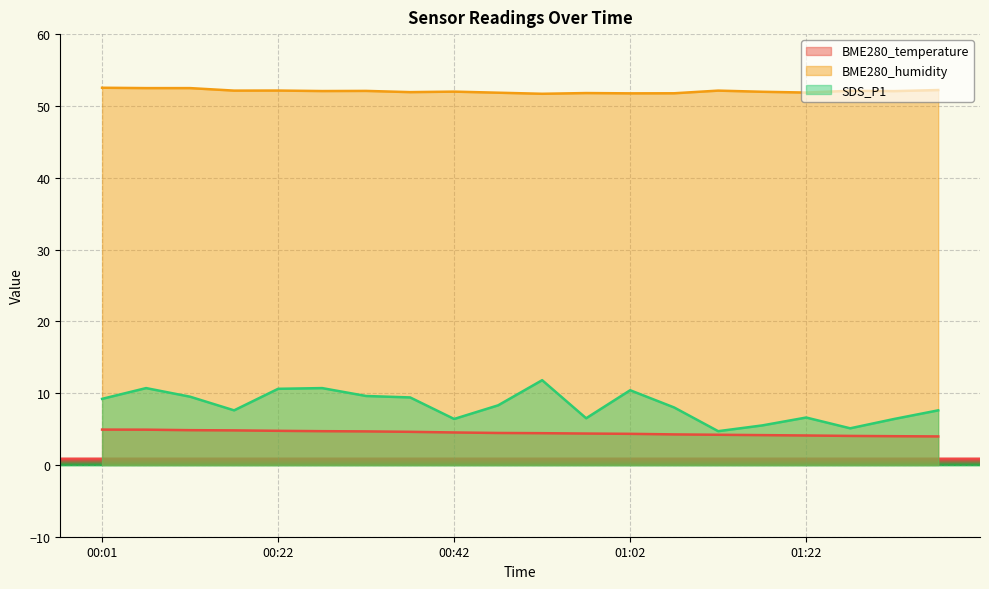

What is the label of the 19th point from the left?

01:32